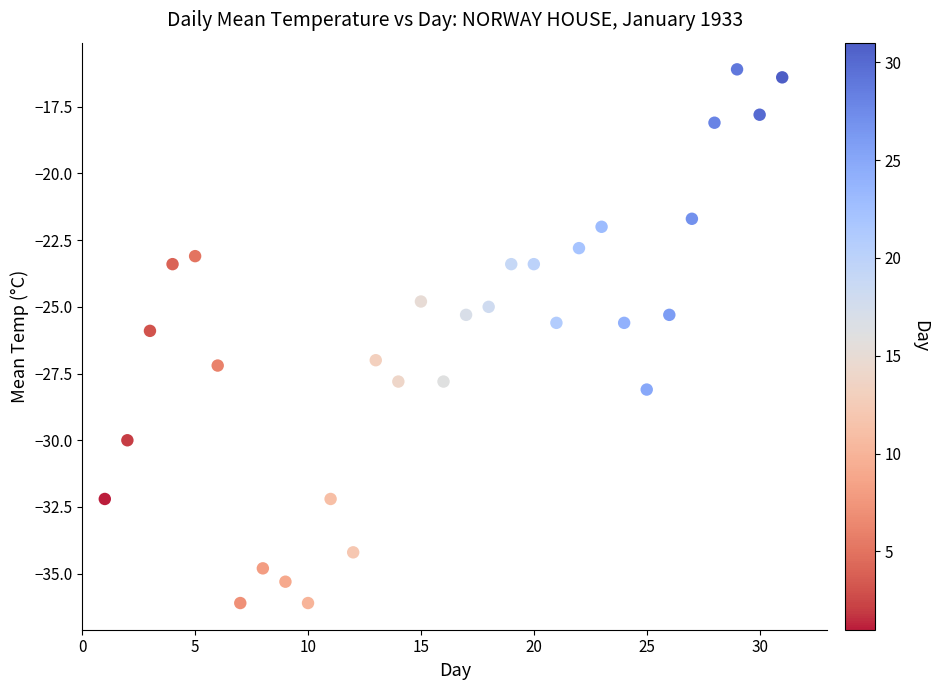

What is the range of Y values (max minus min)?

20.0